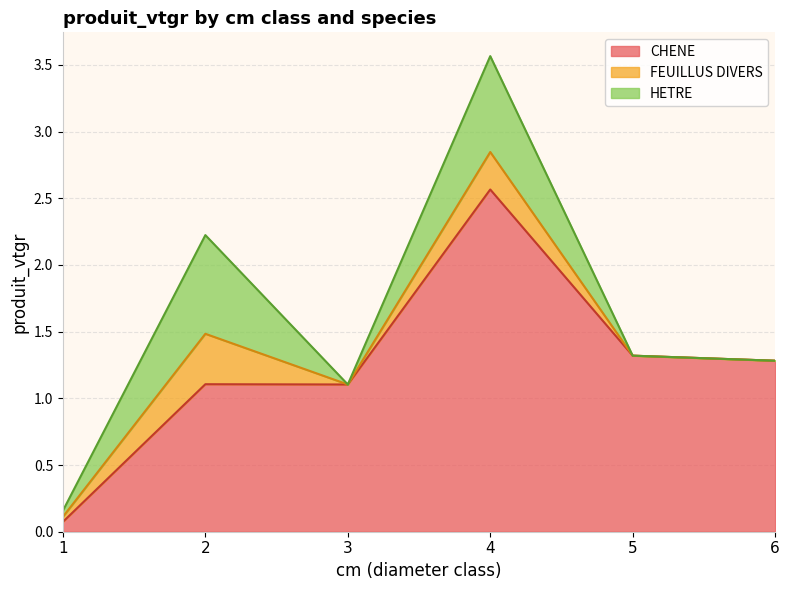

Where is the first local minimum for FEUILLUS DIVERS?

3